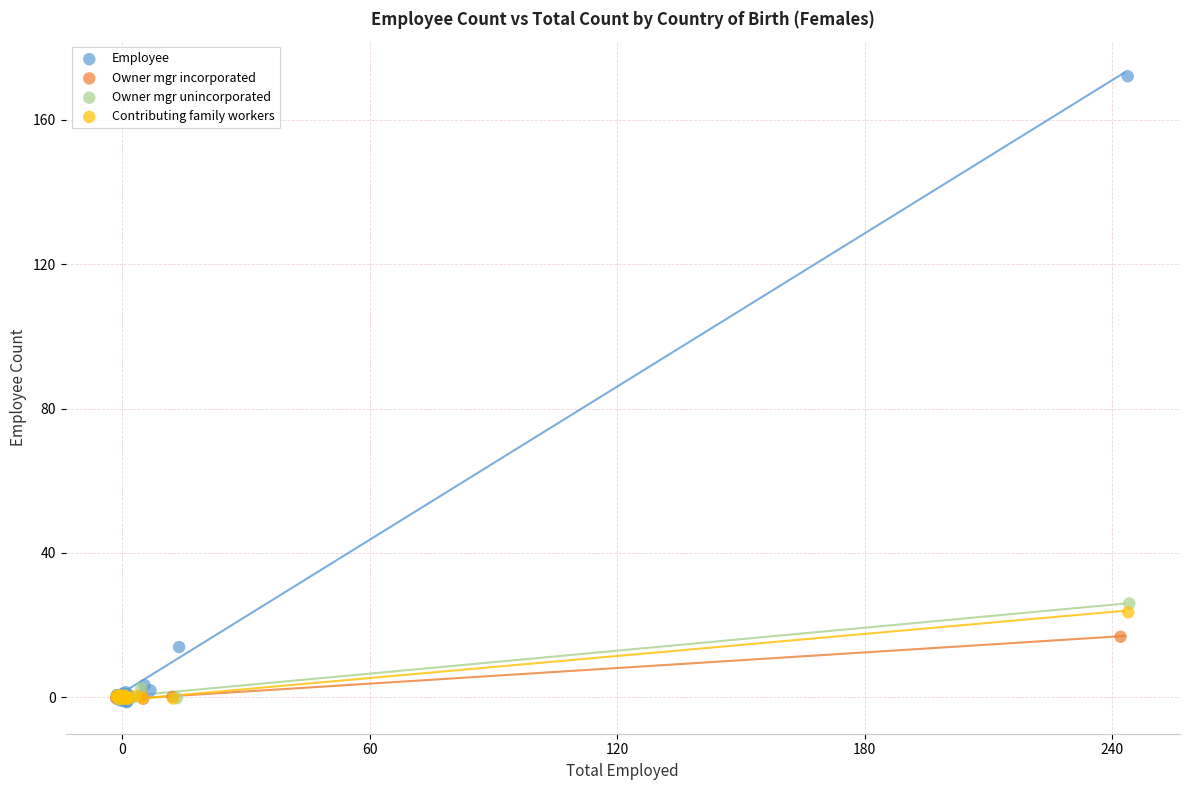

Which series has the largest Y range (max minus min)?

Employee